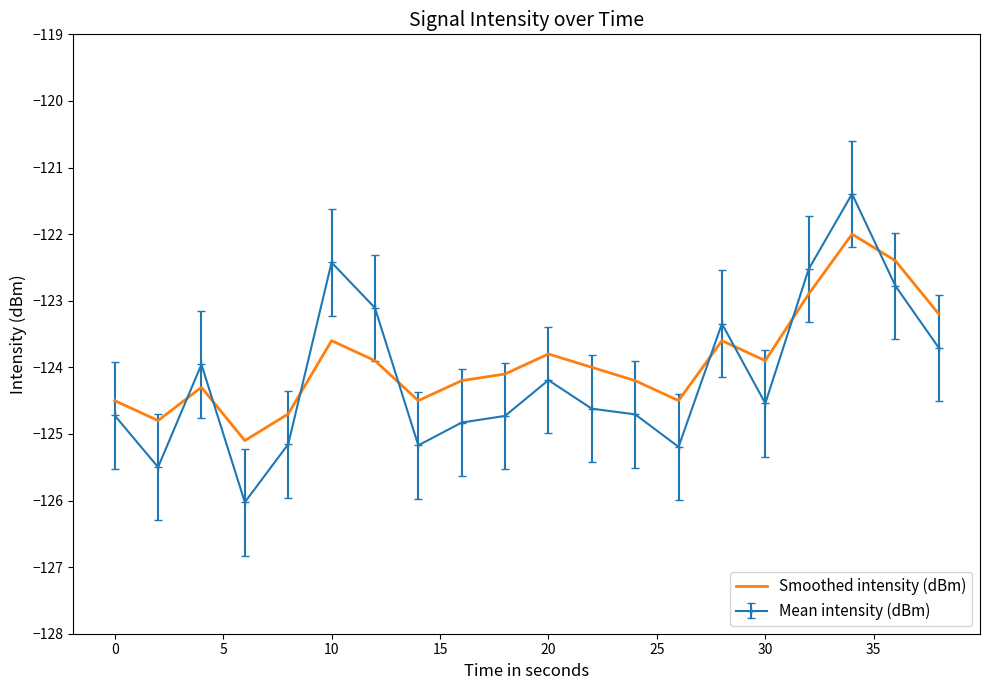

Rank the series by their maximum value, from highest to lowest.

Mean intensity (dBm), Smoothed intensity (dBm)